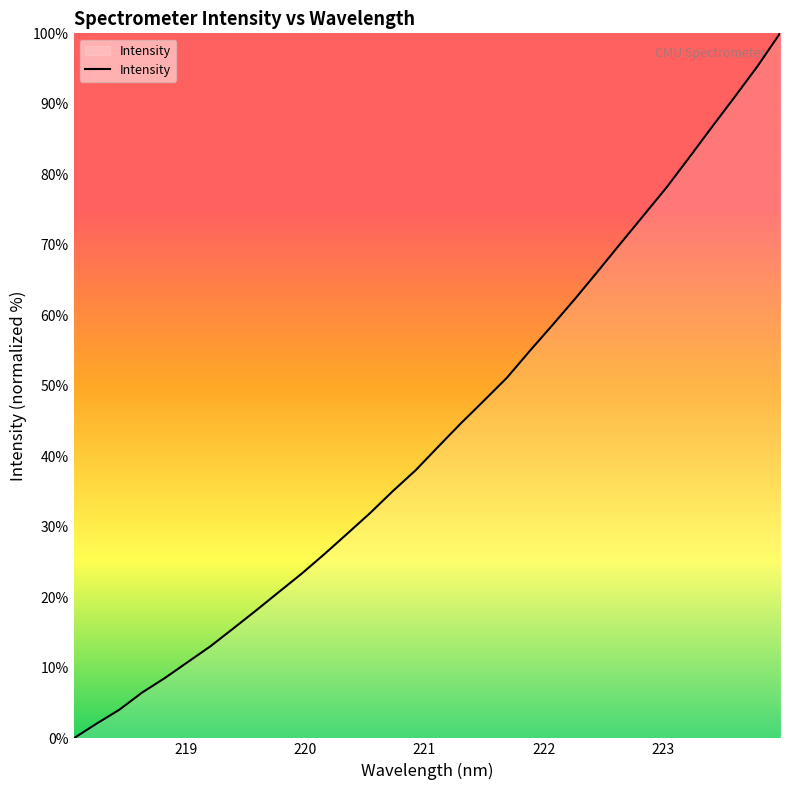

What is the maximum value shown in the chart?

100.0